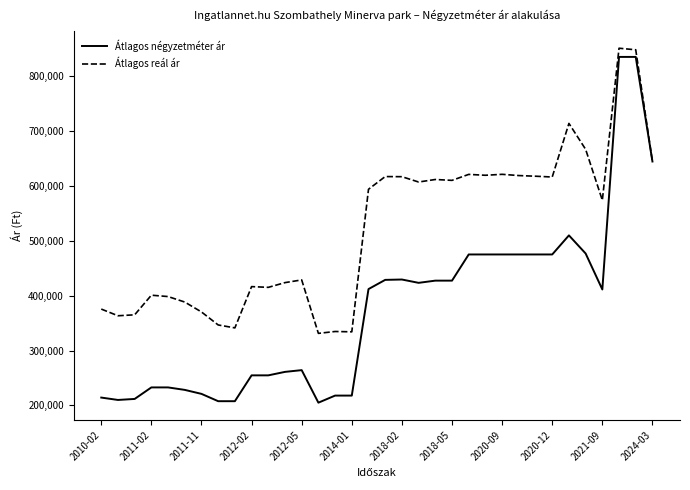

What is the maximum value shown in the chart?

850710